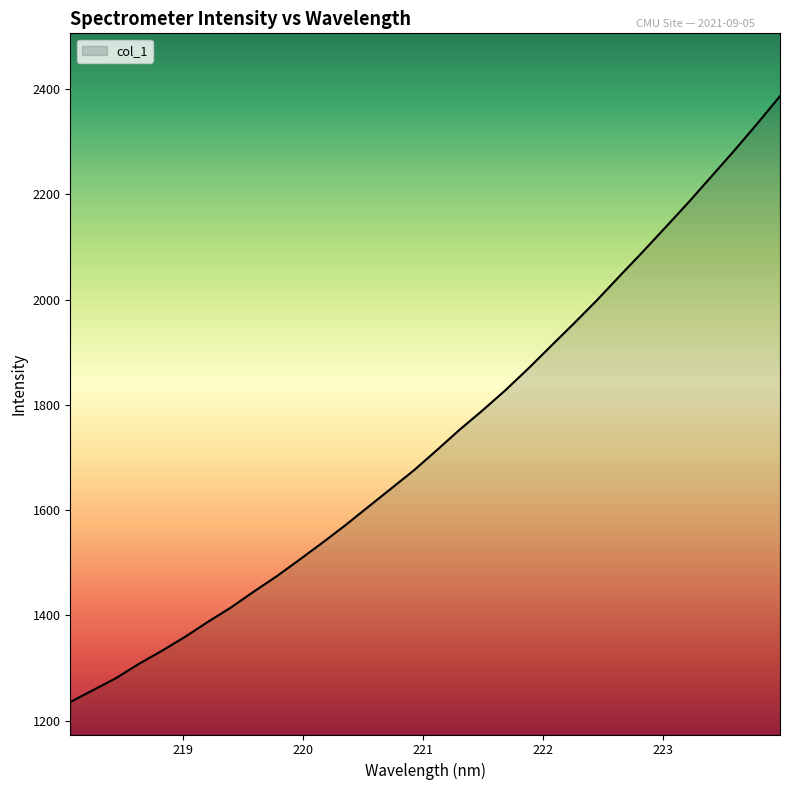

What is the greatest value displayed?

2386.8